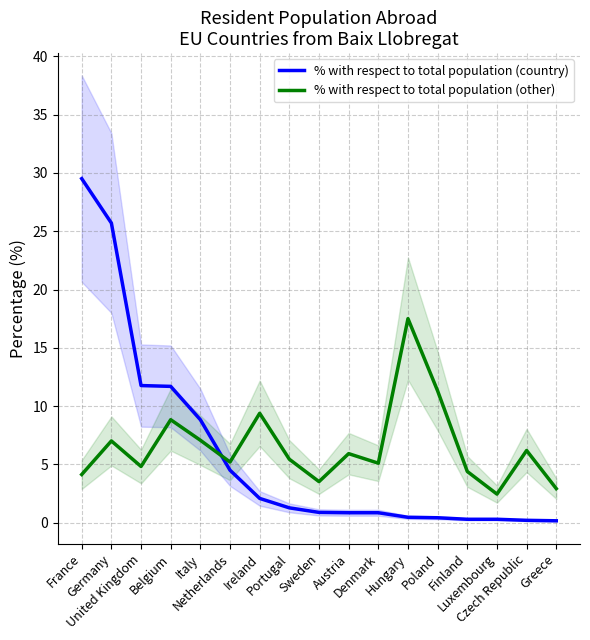

Is it true that % with respect to total population (country) equals 0.3 at Luxembourg?

True